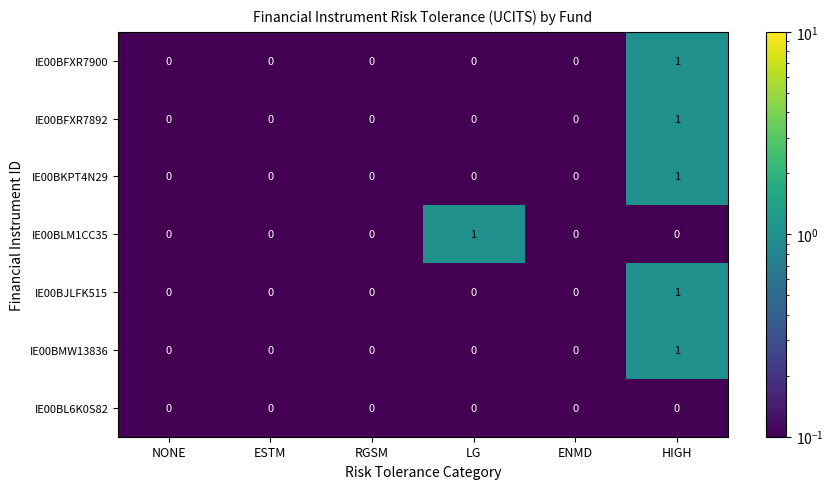

Count the IE00BKPT4N29 values in the range 0 to 1.

6